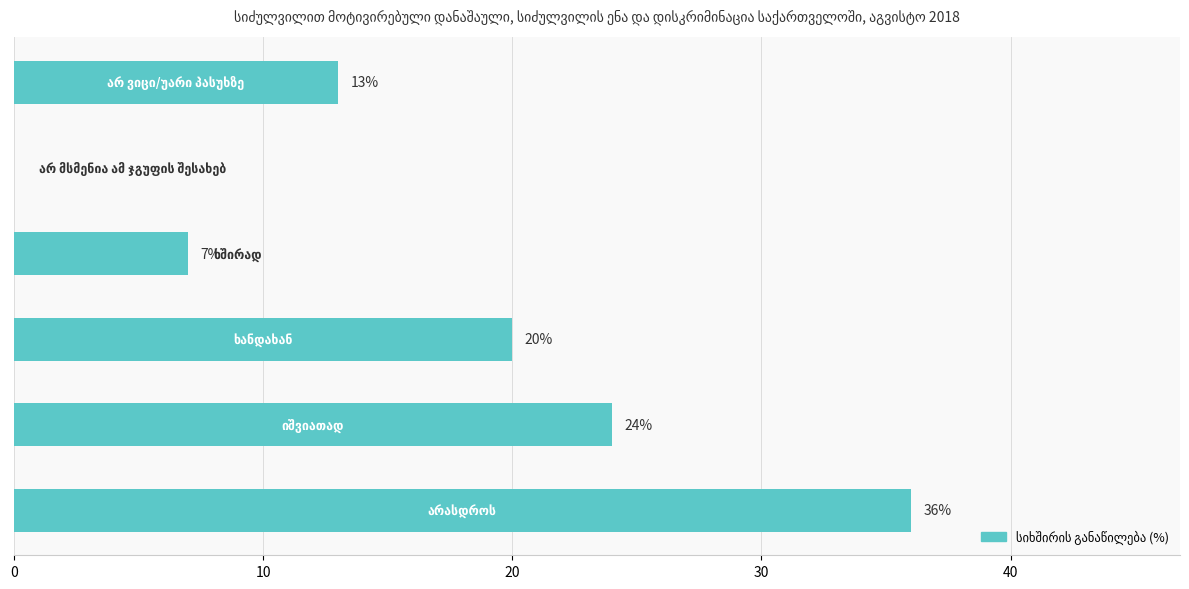

What is the sum of all values?

100